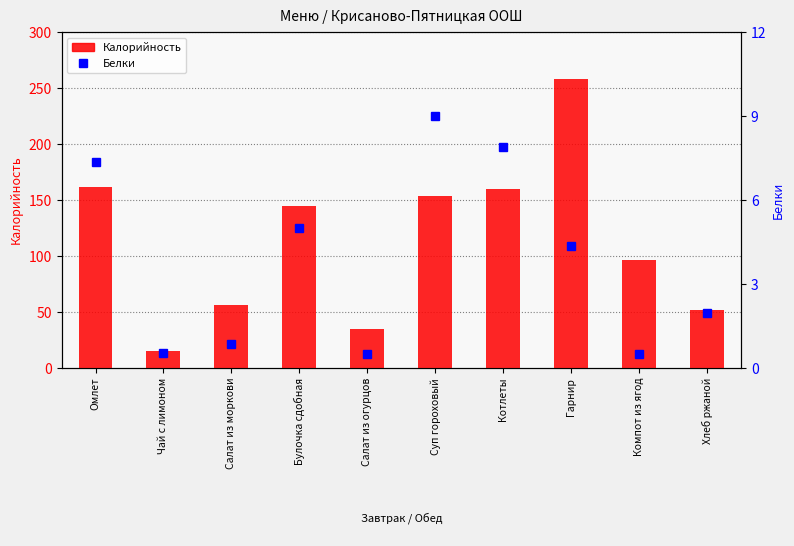

True or false: Калорийность has a value of 34.5 at Салат из огурцов.

True